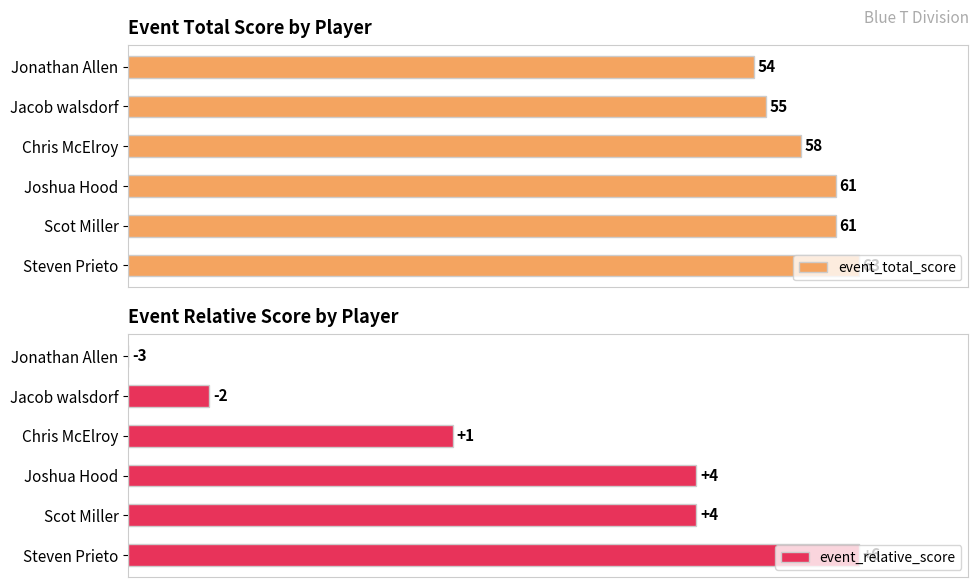

At 40, list the series in order from smallest to largest.

event_relative_score, event_total_score